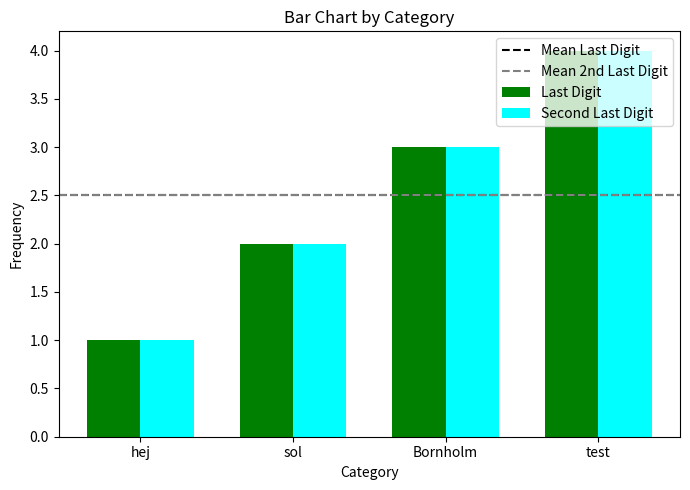

What is the difference between the maximum and minimum values in the Last Digit series?

3